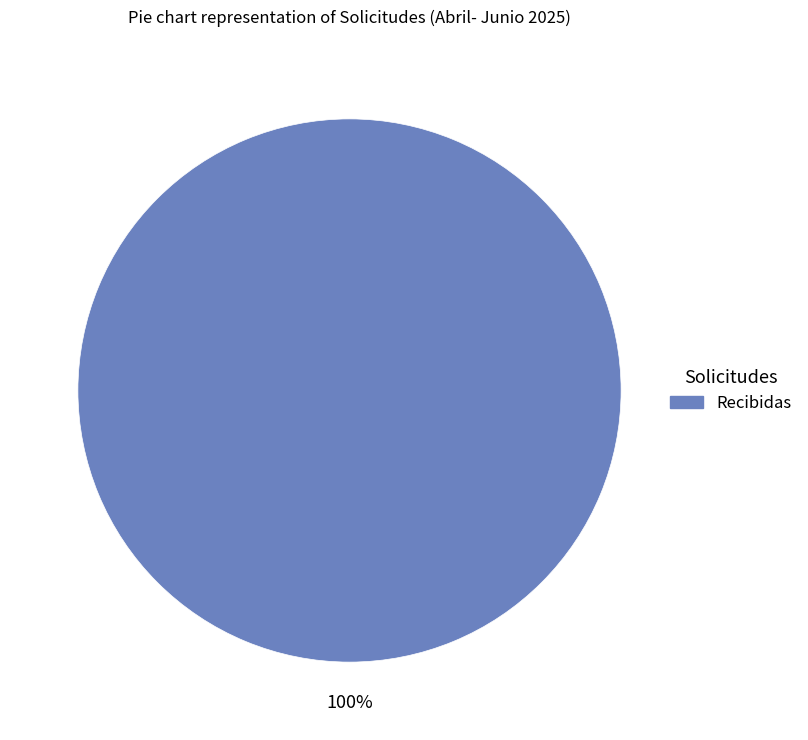

Is there a majority slice in this chart?

Yes